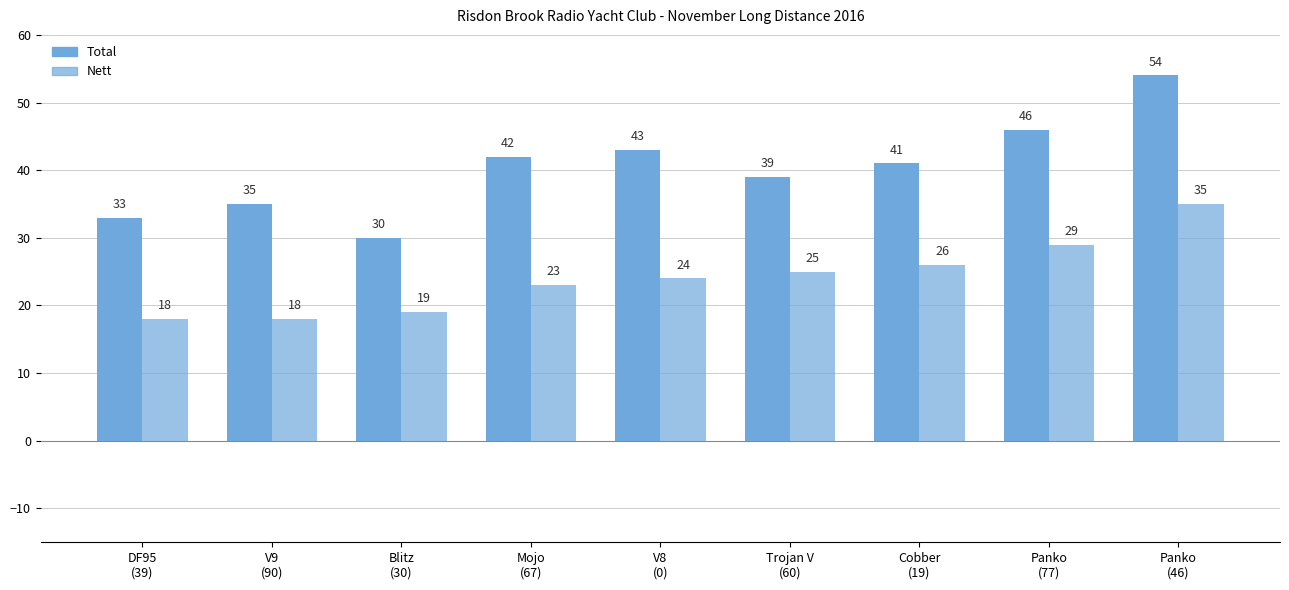

What is the label of the 1st bar from the right?

Panko